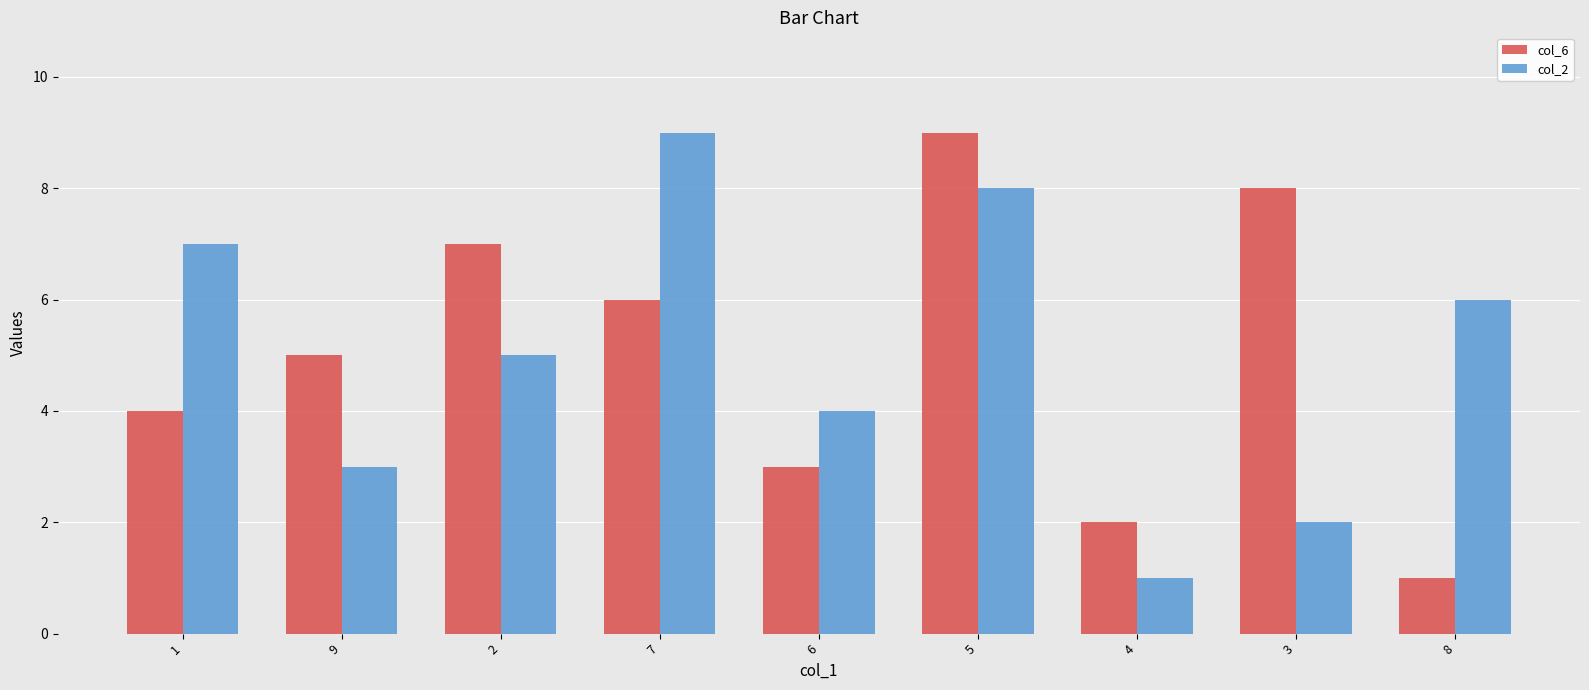

What is the sum of the col_2 values at 1 and 2?

12